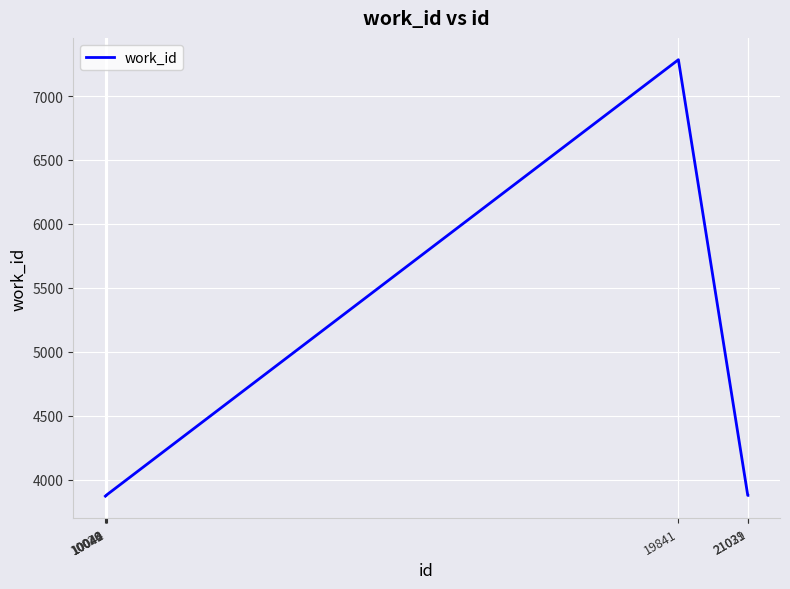

What is the change in value from 10026 to 10049?

+10